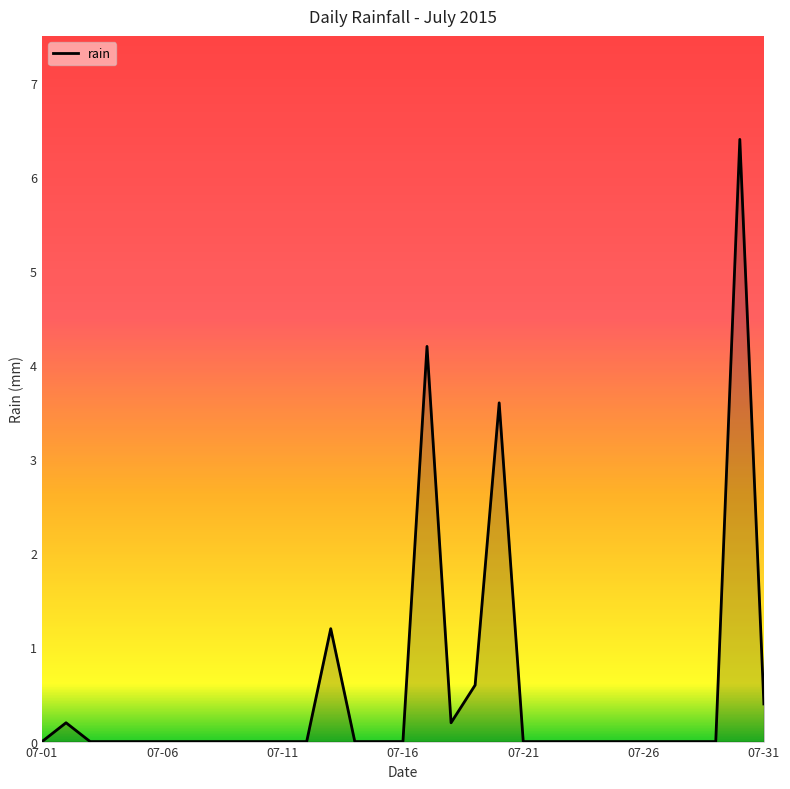

What is the maximum value shown in the chart?

6.4